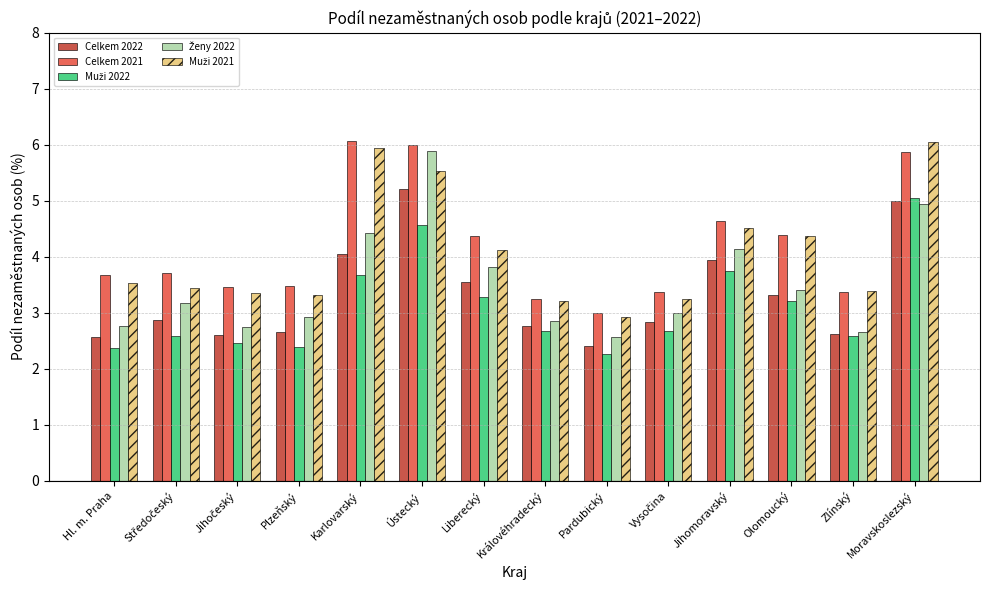

What is the spread (max minus min) of values at Ústecký?

1.4